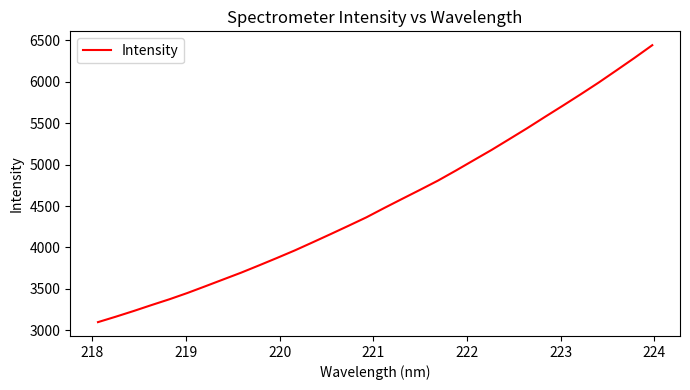

What is the minimum value shown in the chart?

3098.9